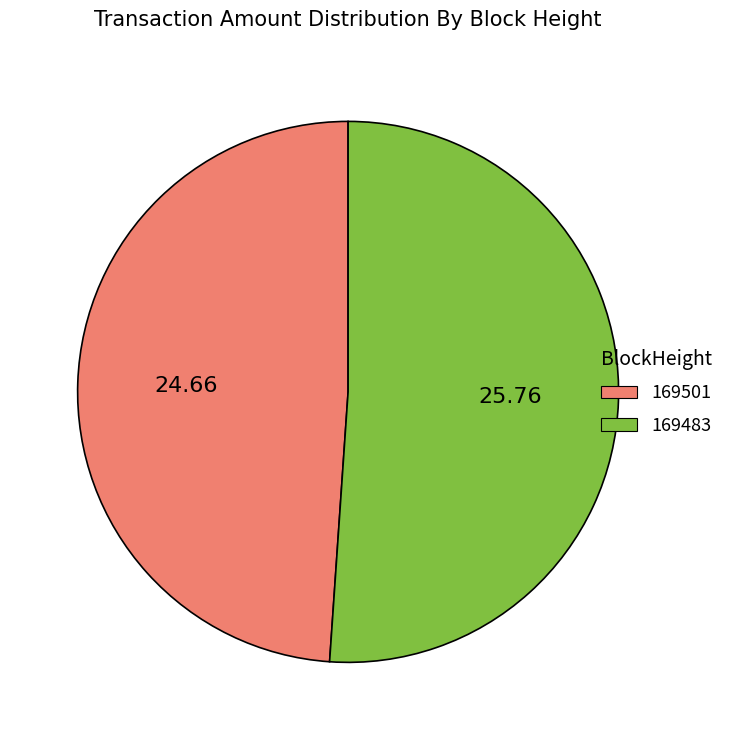

Between 169501 and 169483, which is larger?

169483